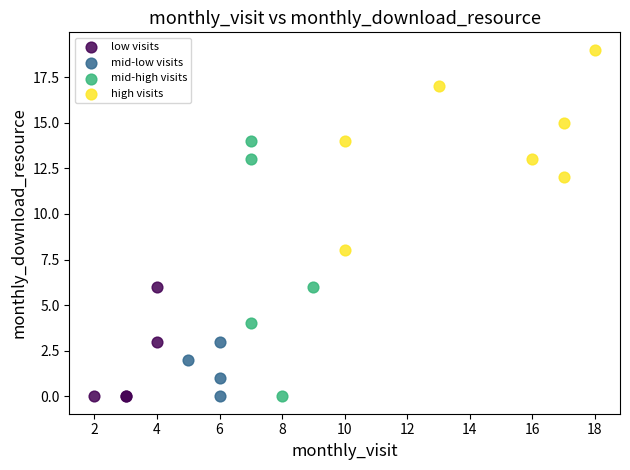

Which series contains the highest Y value?

high visits